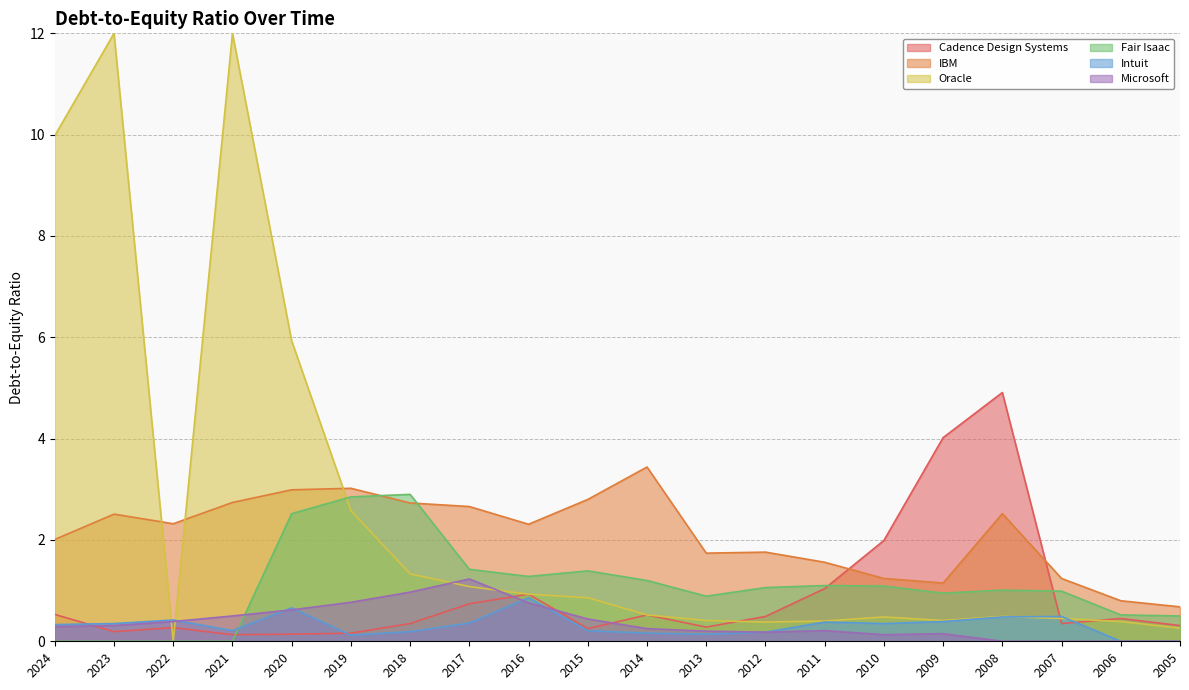

Does the chart display data point markers on the line(s)?

No